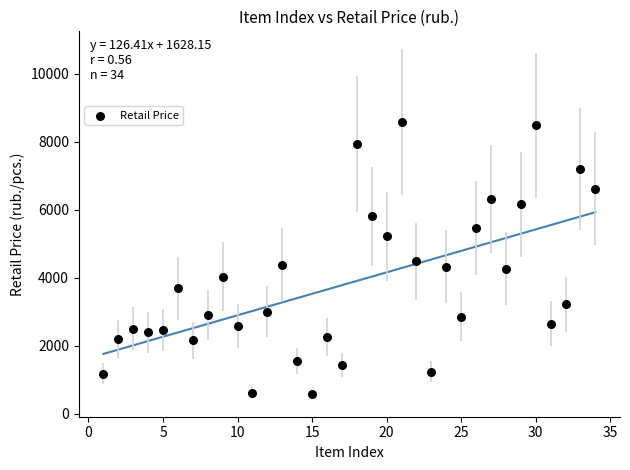

What is the range of Y values (max minus min)?

8017.6